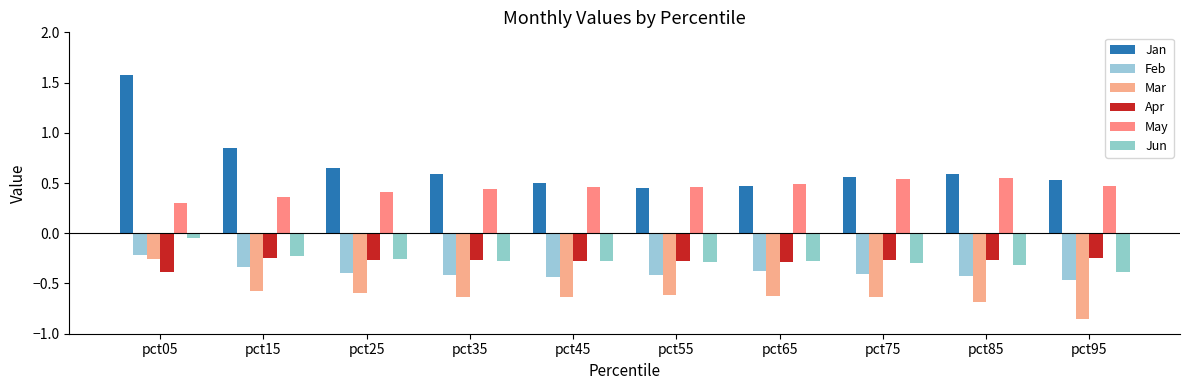

Are the bars grouped side by side (vs. stacked)?

Yes